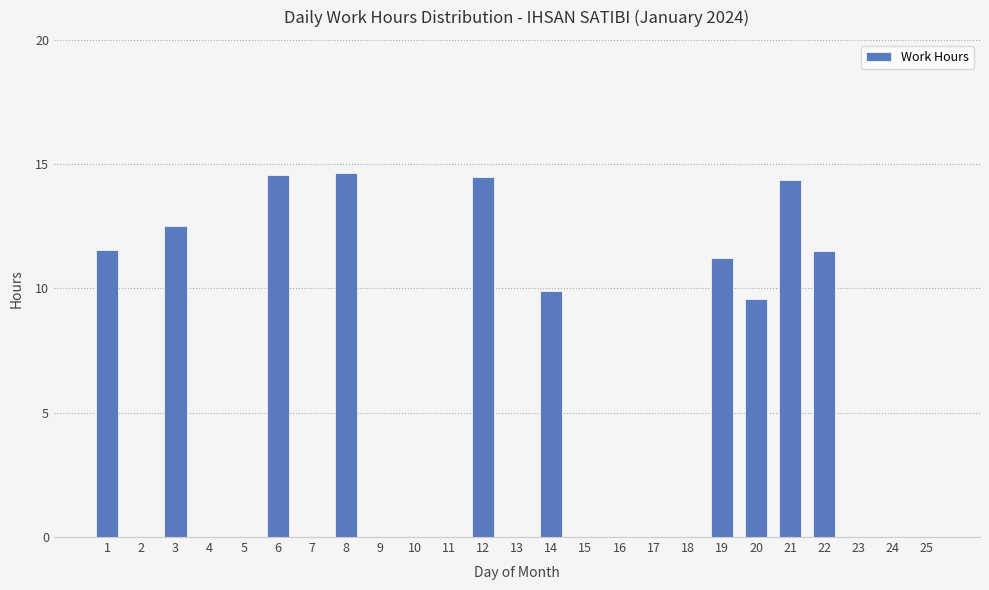

Reading left to right, what are all the values shown in this chart?

1=11.5	2=0.0	3=12.5	4=0.0	5=0.0	6=14.6	7=0.0	8=14.6	9=0.0	10=0.0	11=0.0	12=14.5	13=0.0	14=9.9	15=0.0	16=0.0	17=0.0	18=0.0	19=11.2	20=9.6	21=14.4	22=11.5	23=0.0	24=0.0	25=0.0